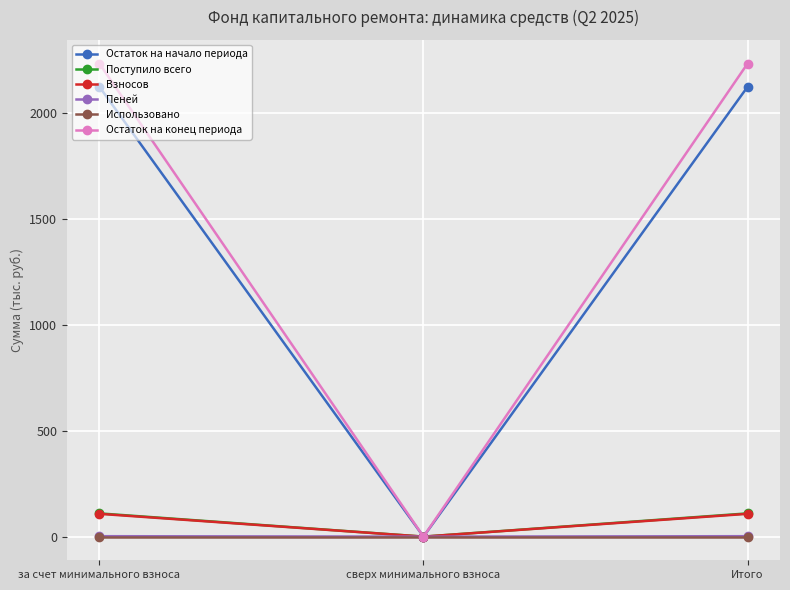

What is the label of the 2nd point from the right?

сверх минимального взноса